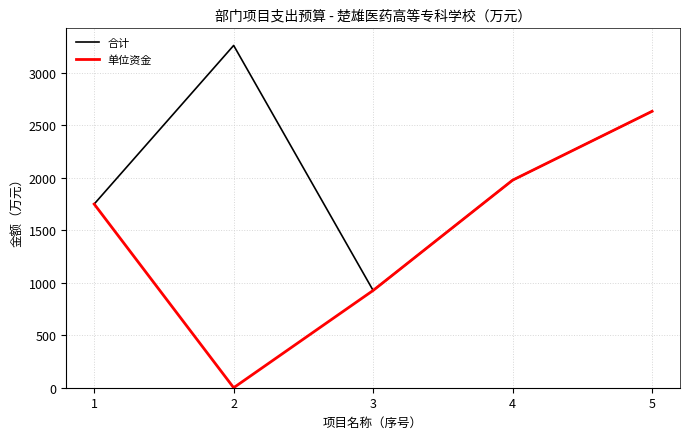

Rank the series at 2 from lowest to highest value.

单位资金, 合计